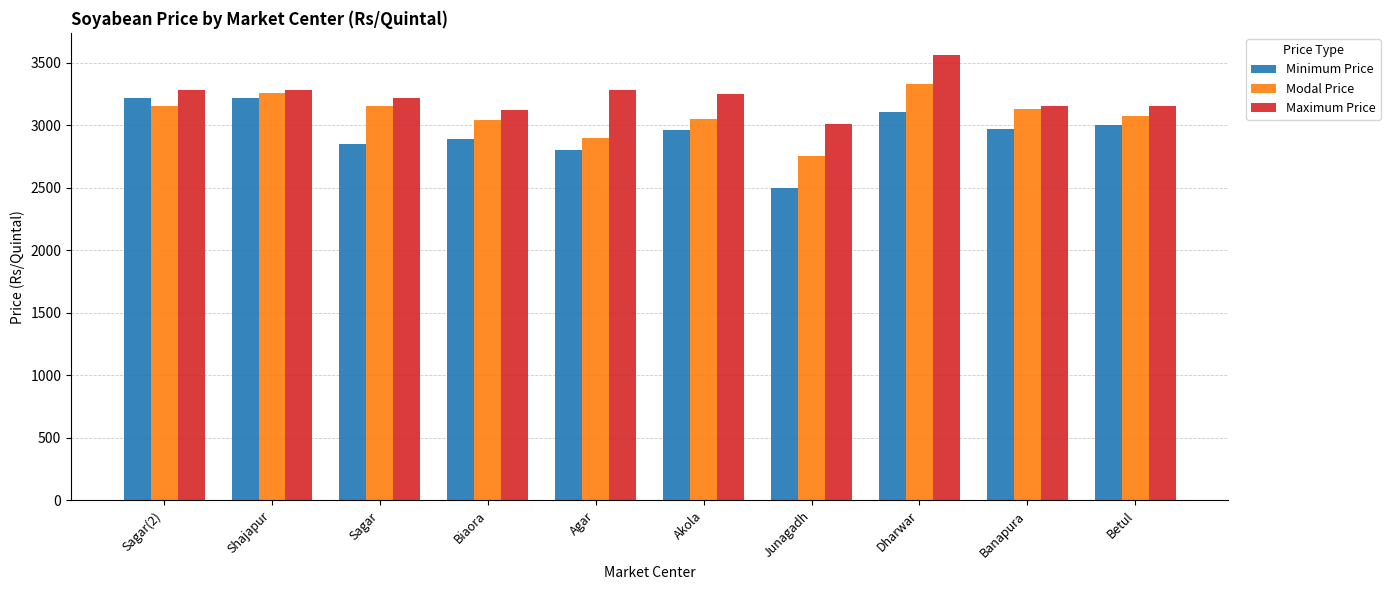

At which category is the sum across all series the highest?

Dharwar